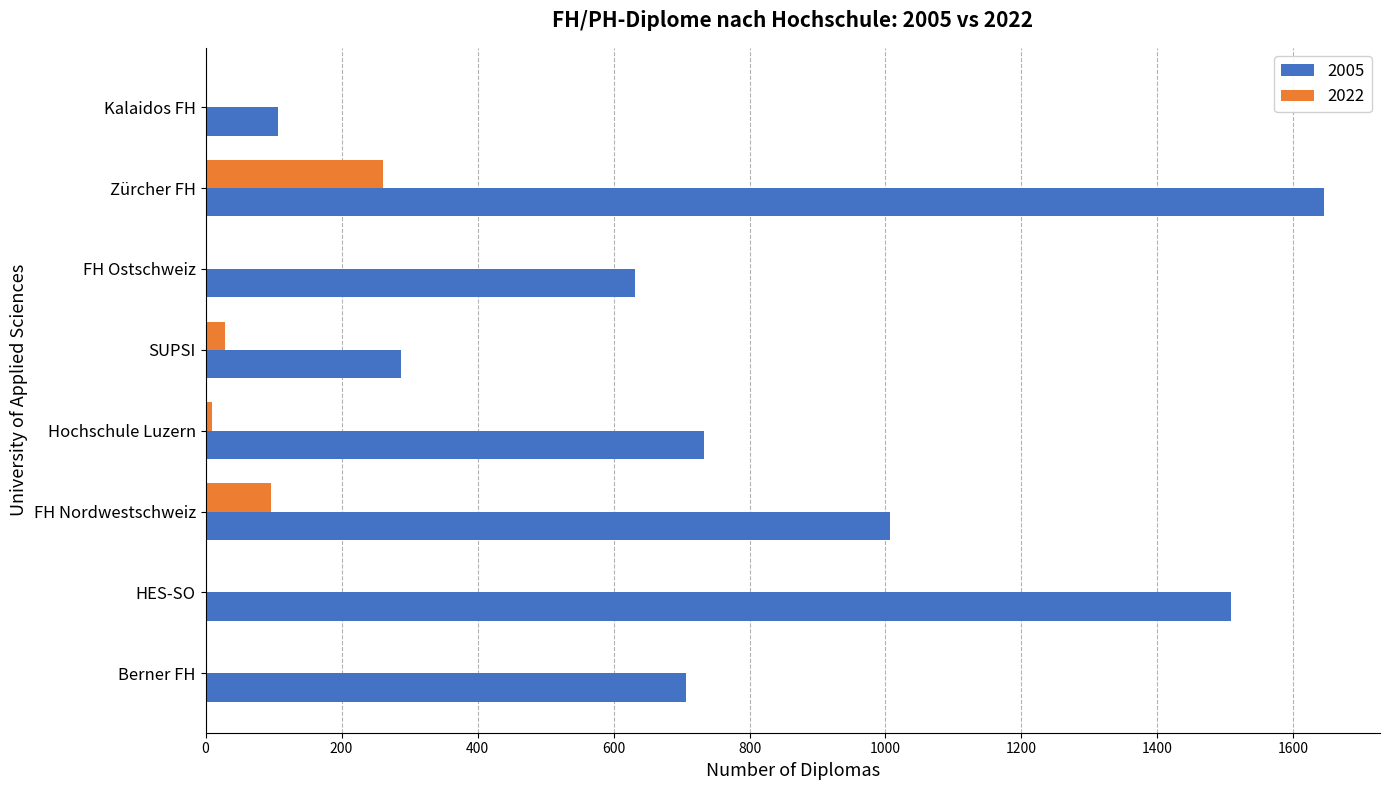

Is it true that 2022 equals 0 at FH Ostschweiz?

True